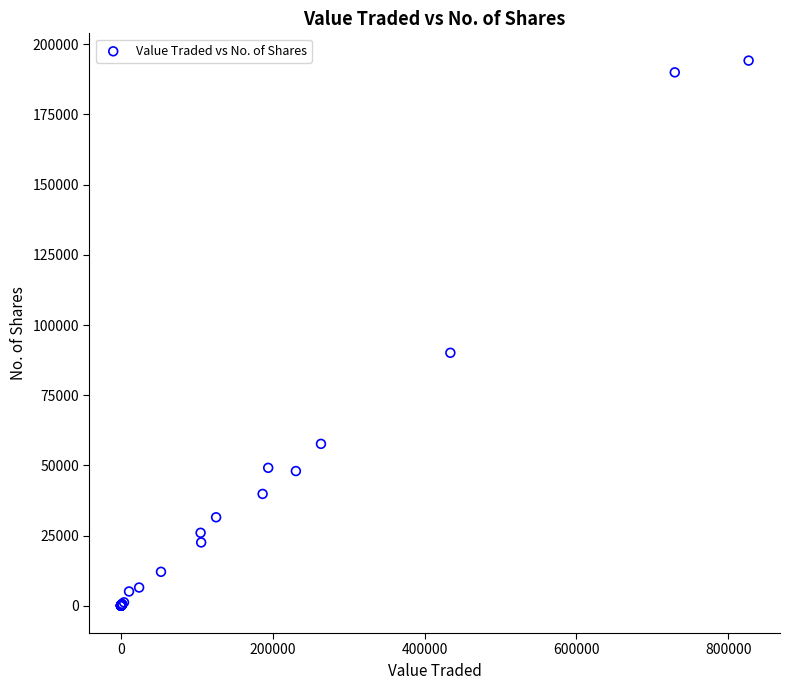

What Y value in the scatter plot is closest to 97102?

90118